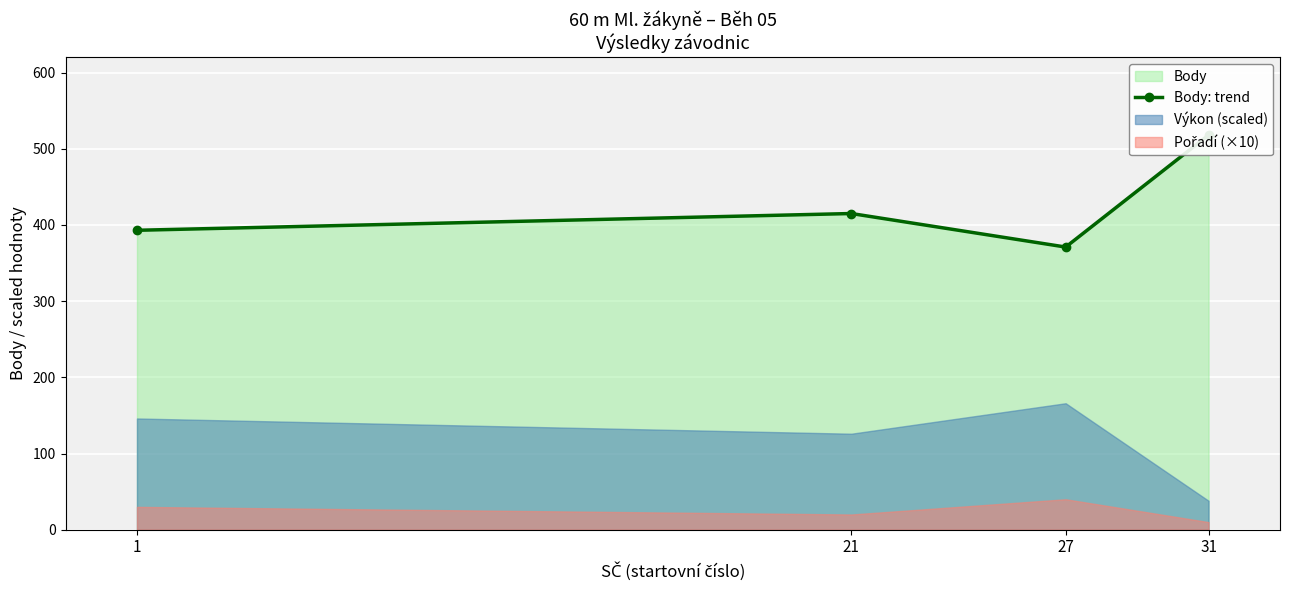

Count the values in the range 393 to 518.

3